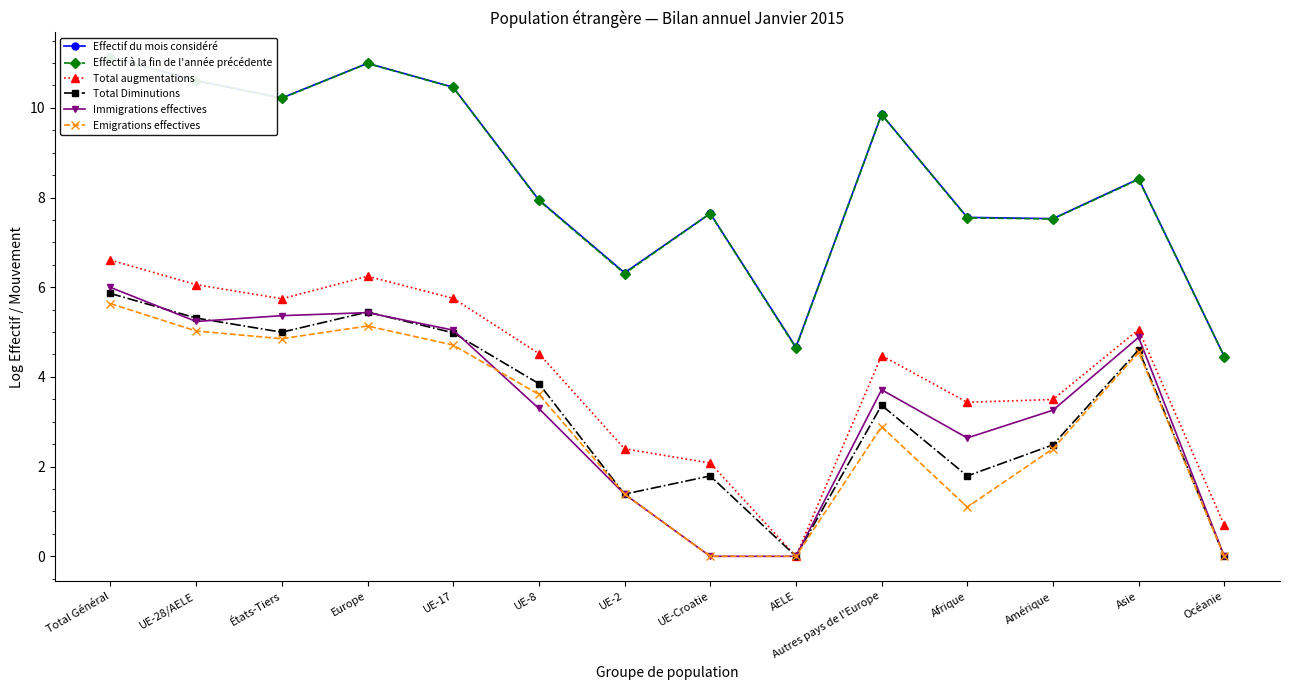

The value of Effectif du mois considéré at AELE is 4.7. True or false?

True